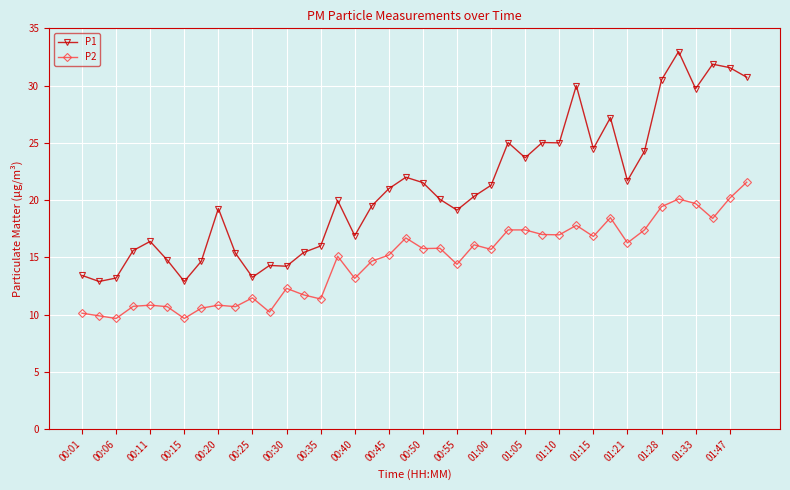

True or false: P1 and P2 cross at least once.

False